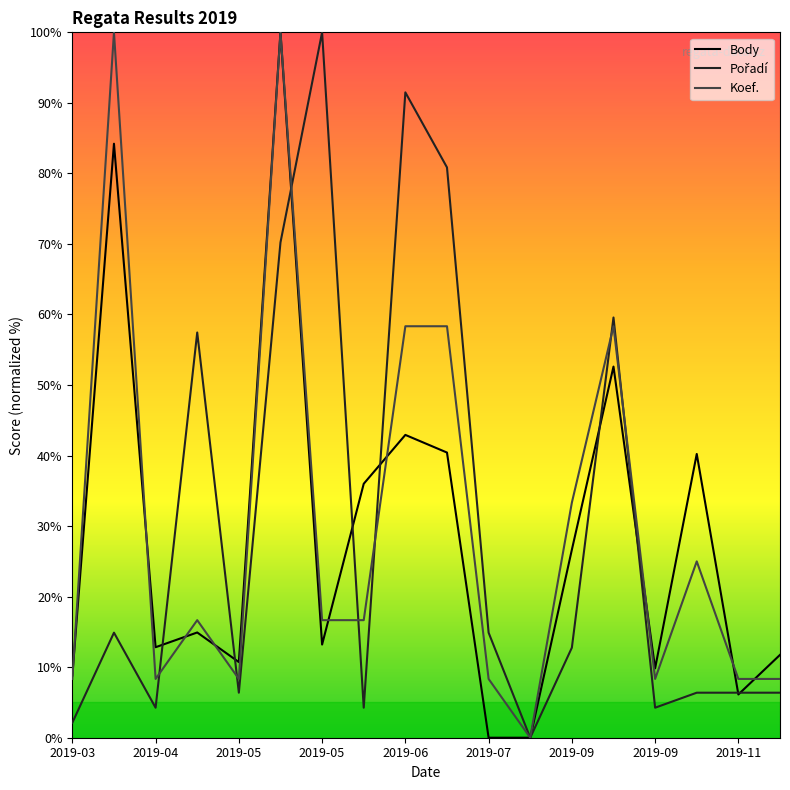

What is the difference between the second highest and second lowest values in the Koef. series?

91.7